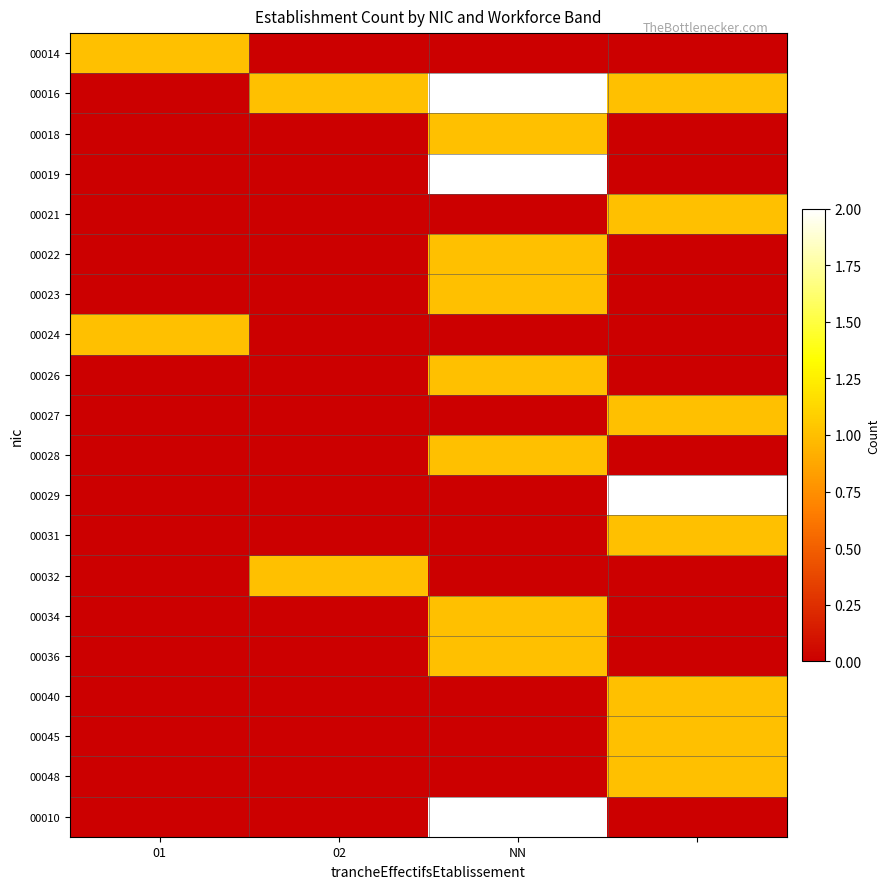

At which category is the sum across all series the highest?

NN